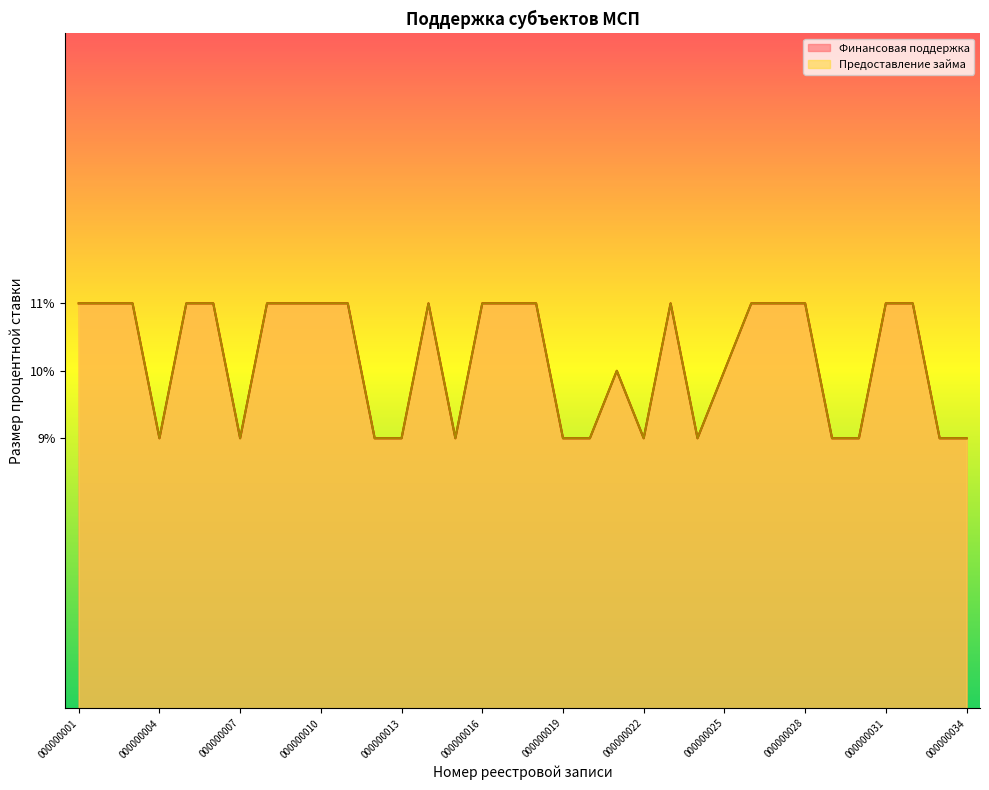

At which label is Финансовая поддержка closest to 10?

000000021